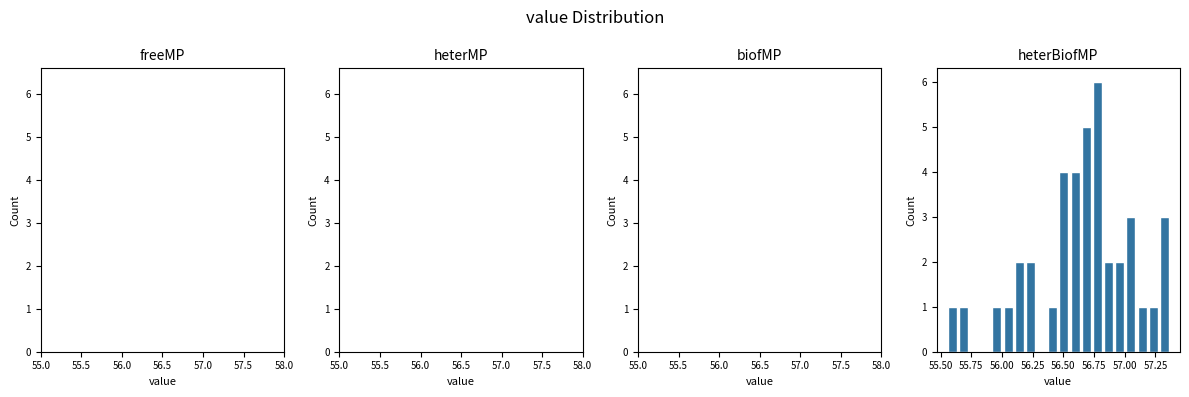

Read against the x-axis, roughly where is the centre of the tallest bar?

56.80